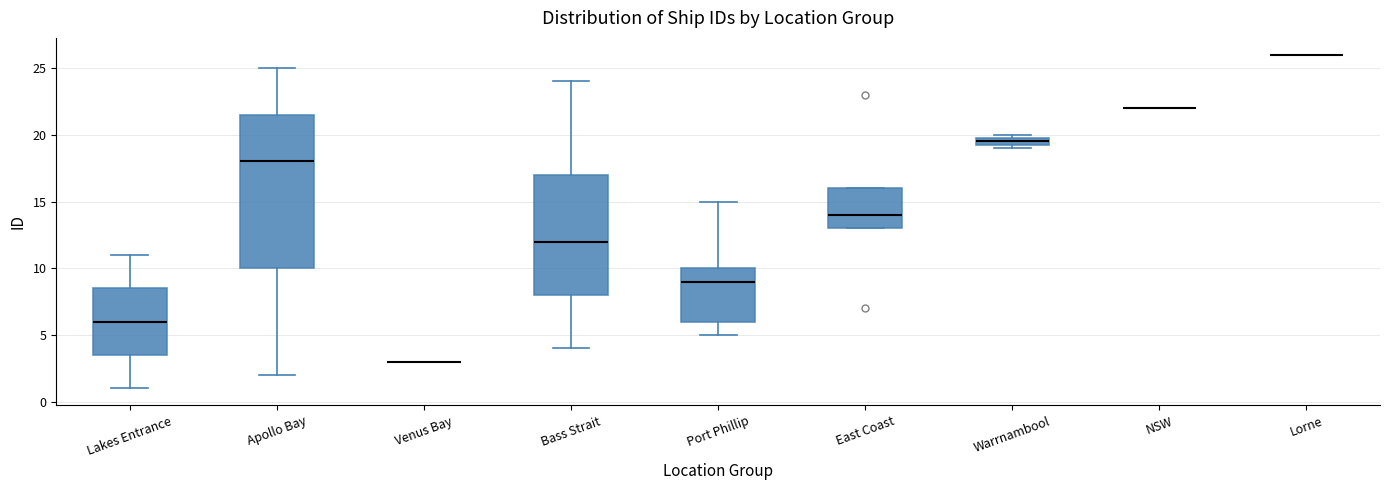

Comparing the boxes themselves (not the whiskers), which one is the tallest?

Apollo Bay